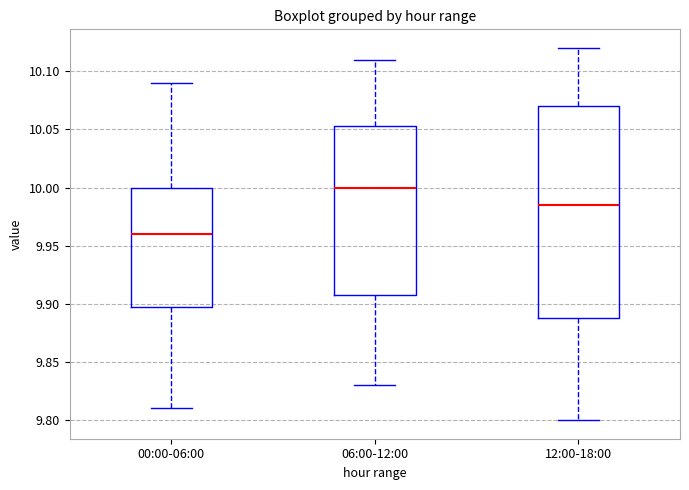

Comparing the boxes themselves (not the whiskers), which one is the tallest?

12:00-18:00